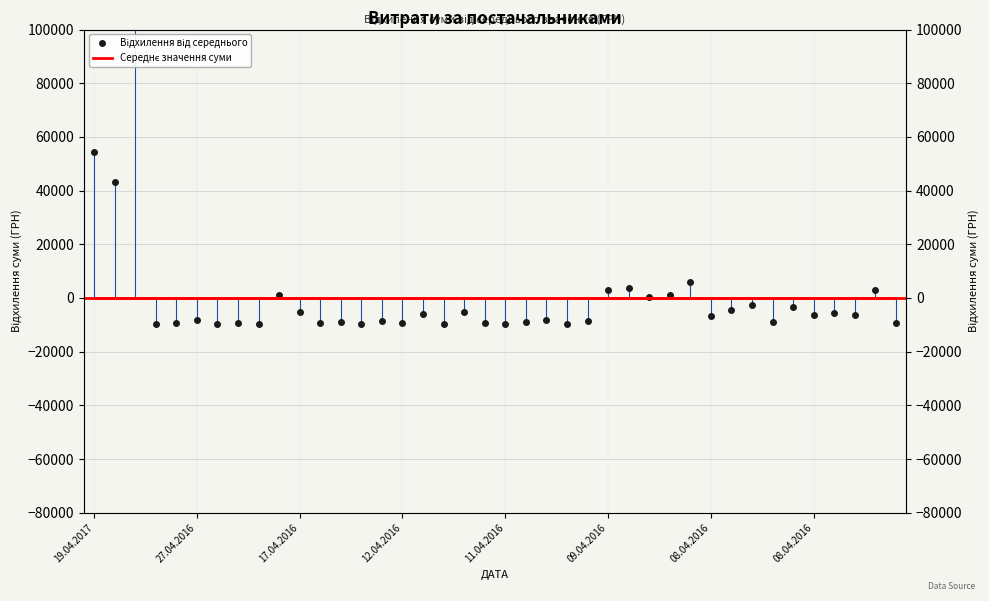

At which label is the value closest to 55413?

19.04.2017